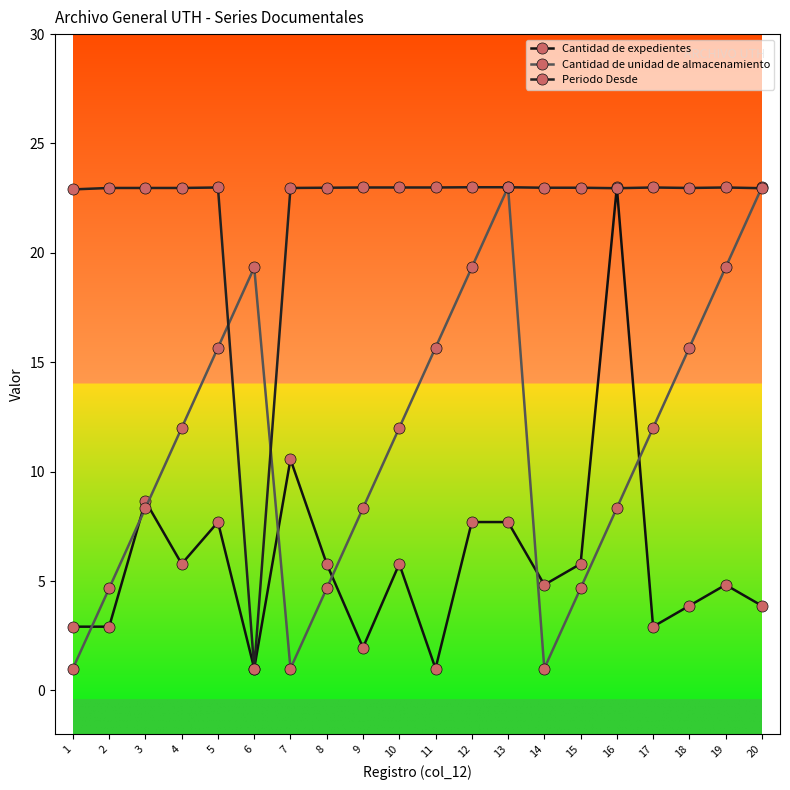

List the series in order of their overall mean, highest first.

Periodo Desde, Cantidad de unidad de almacenamiento, Cantidad de expedientes